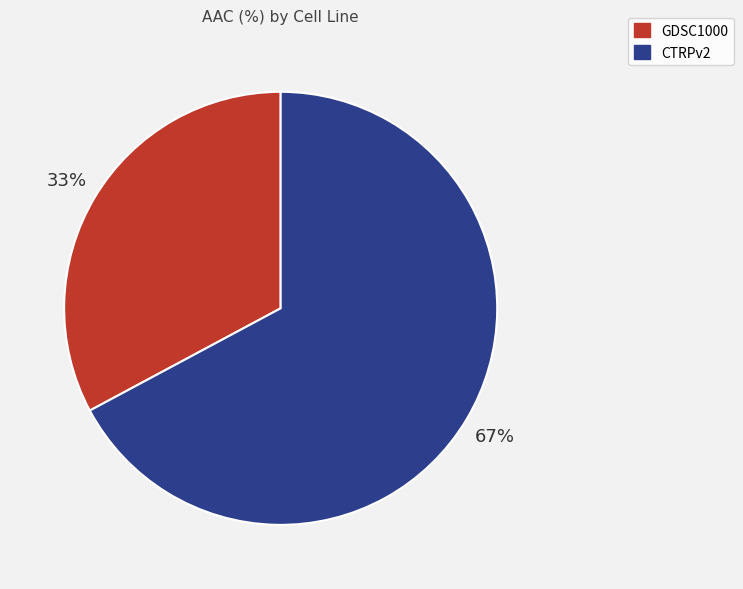

To the nearest percent, what portion does CTRPv2 represent?

67%